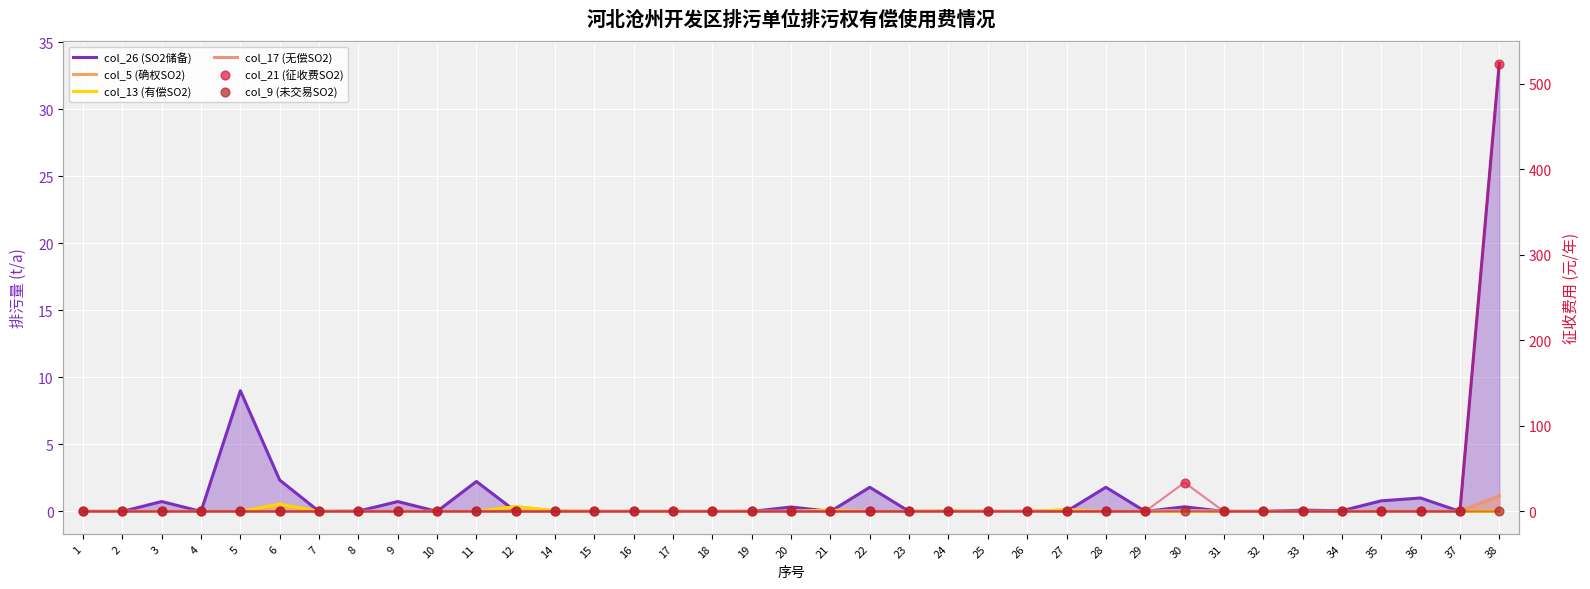

Which series has the largest total across all categories?

col_21 (征收费SO2)